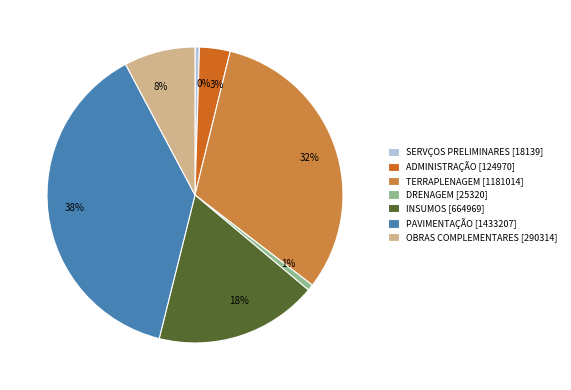

To the nearest percent, what portion does ADMINISTRAÇÃO represent?

3%